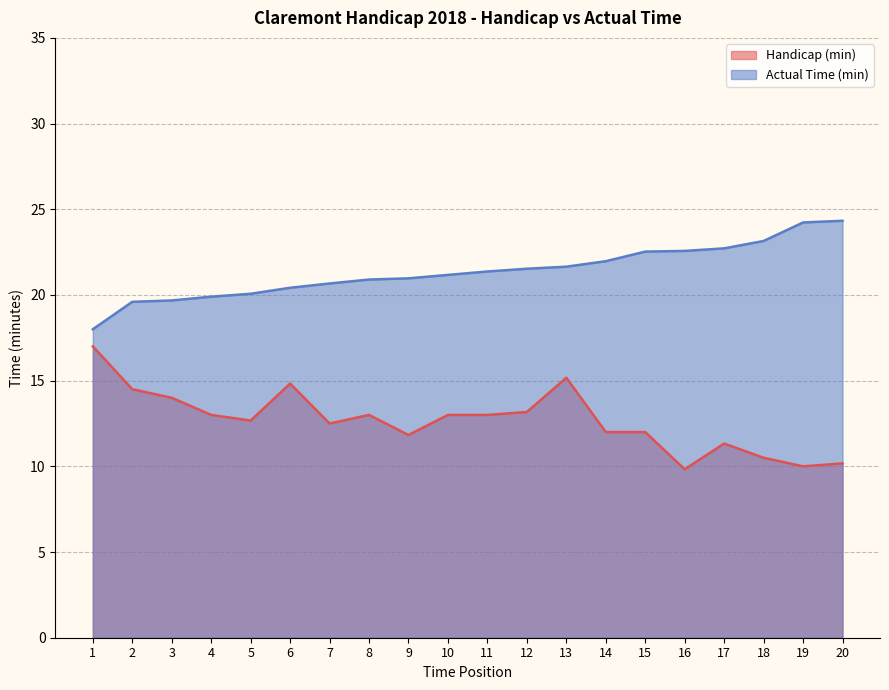

True or false: Actual Time (min) has more than 2 interior local peaks.

False